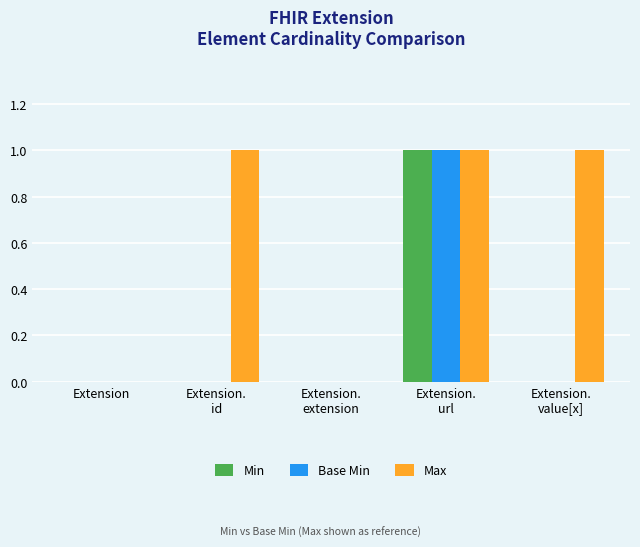

How many groups of bars are there?

5